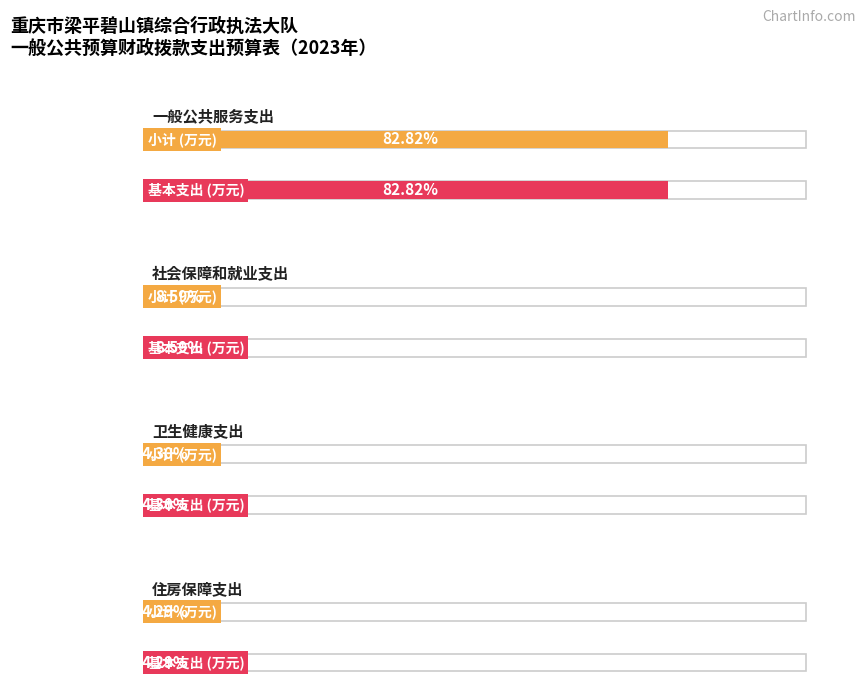

Which series changed the most between 一般公共服务支出 and 社会保障和就业支出?

小计